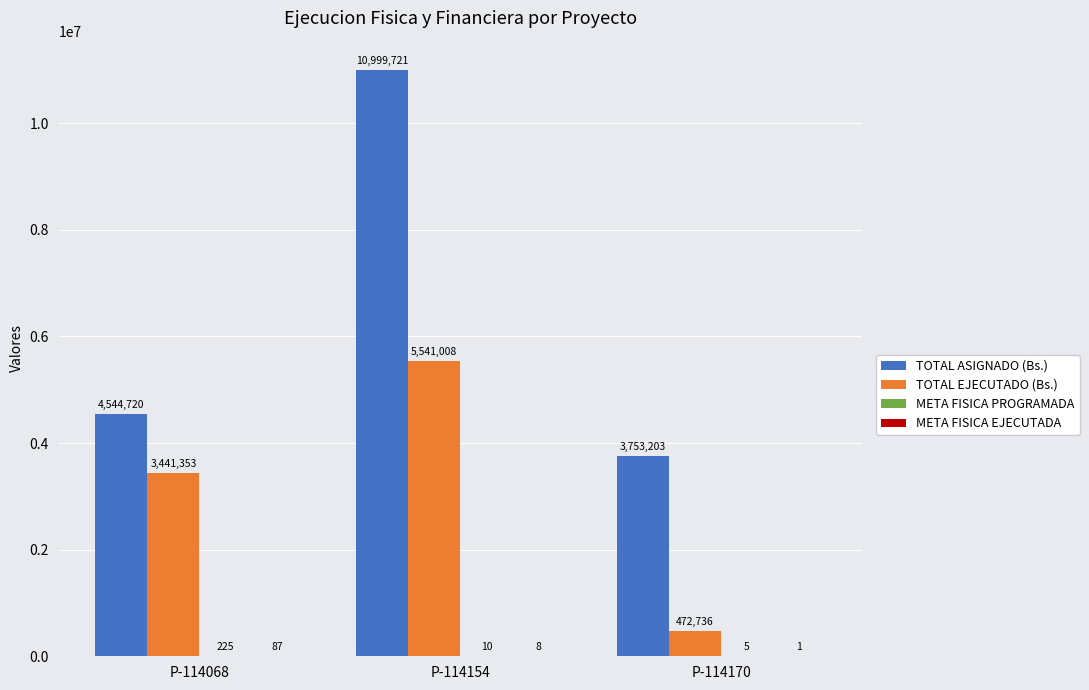

What is the total value across all series at P-114154?

16540747